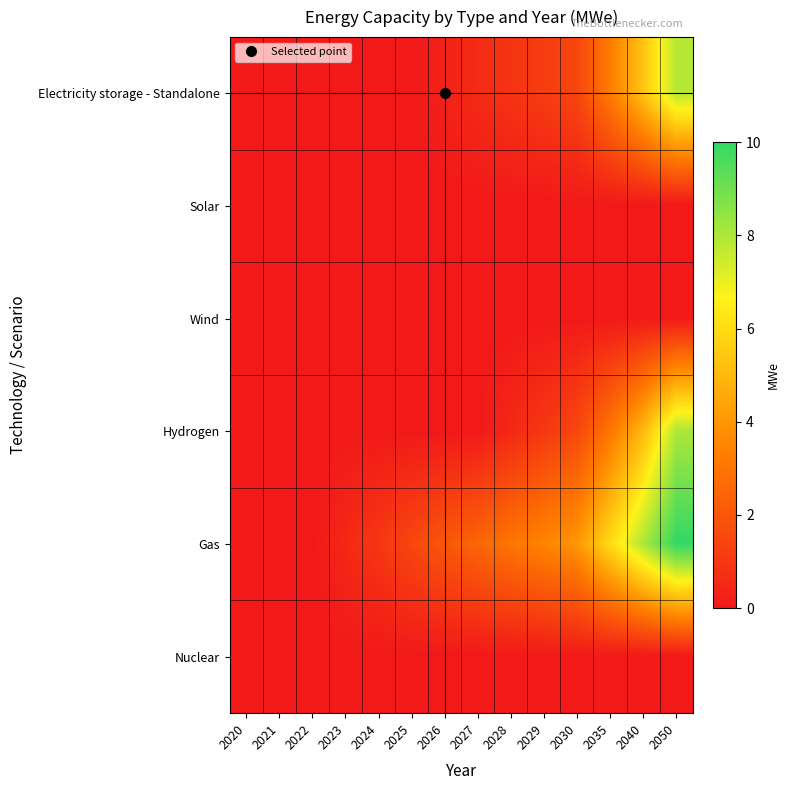

Rank the series by their maximum value, from highest to lowest.

Gas, Hydrogen, Electricity storage - Standalone, Solar, Wind, Nuclear